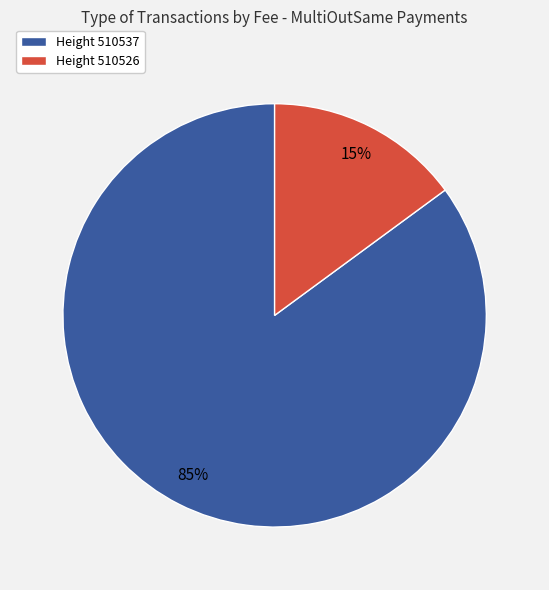

To the nearest percent, what is the difference between the largest and smallest slice percentages?

70%